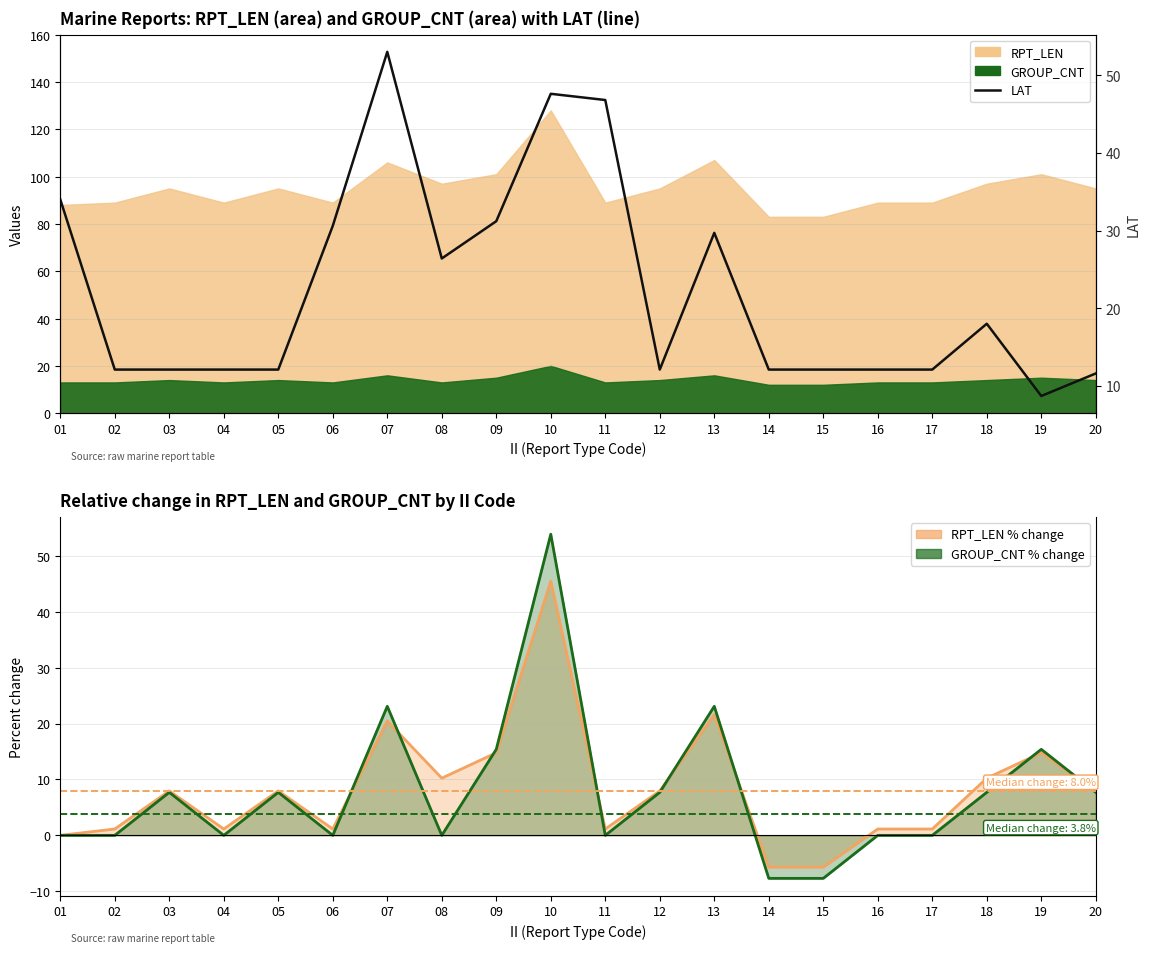

What is the average value?

22.3